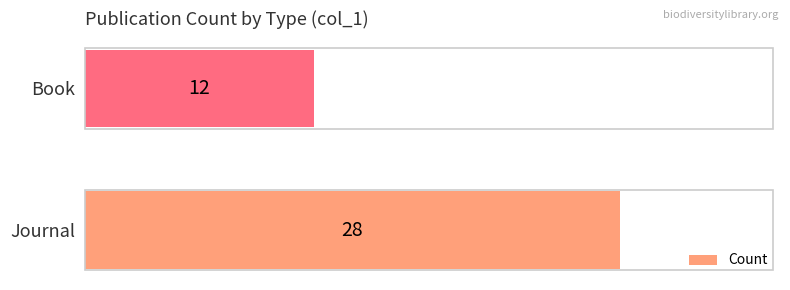

Reading top to bottom, extract all data points from this chart.

12	28